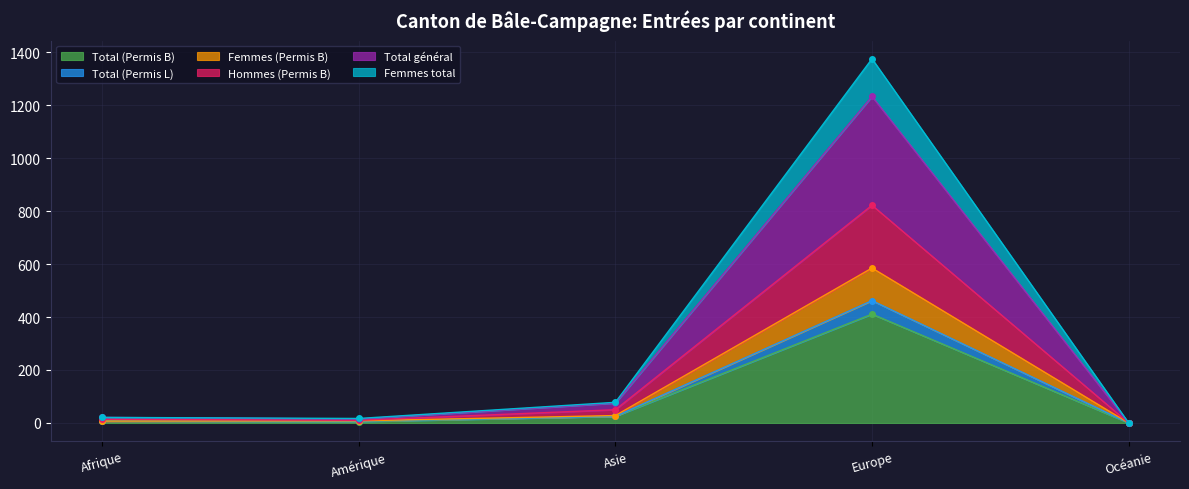

At which label does Total (Permis L) reach its peak?

Europe